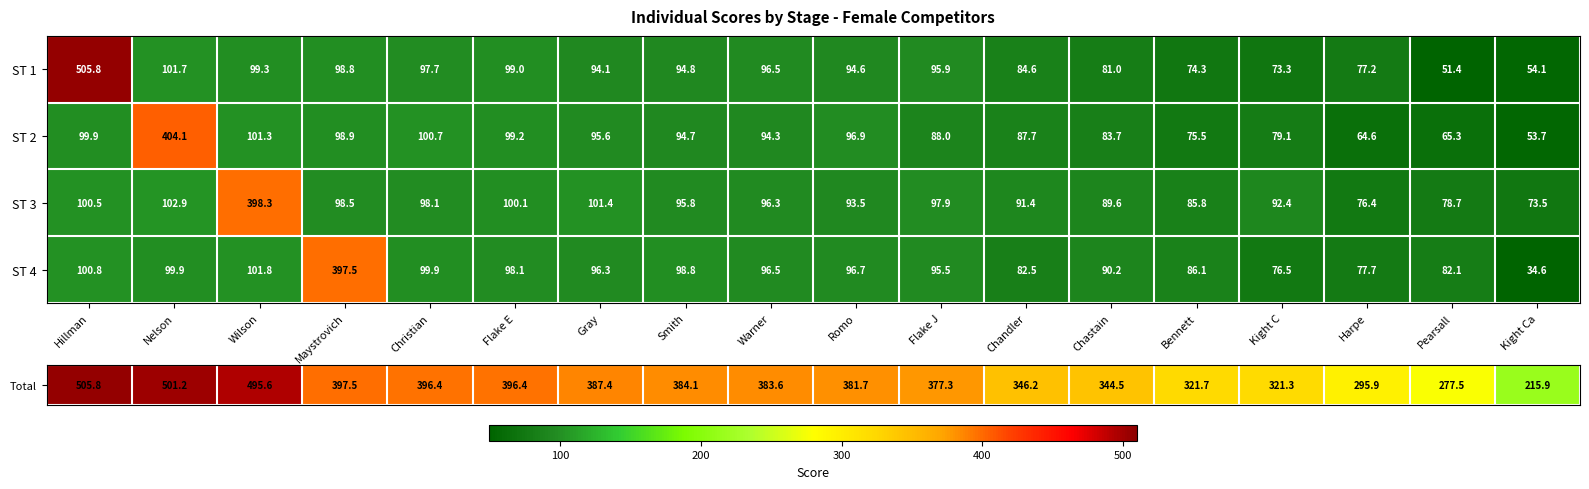

At which label is ST 2 closest to 228?

Wilson